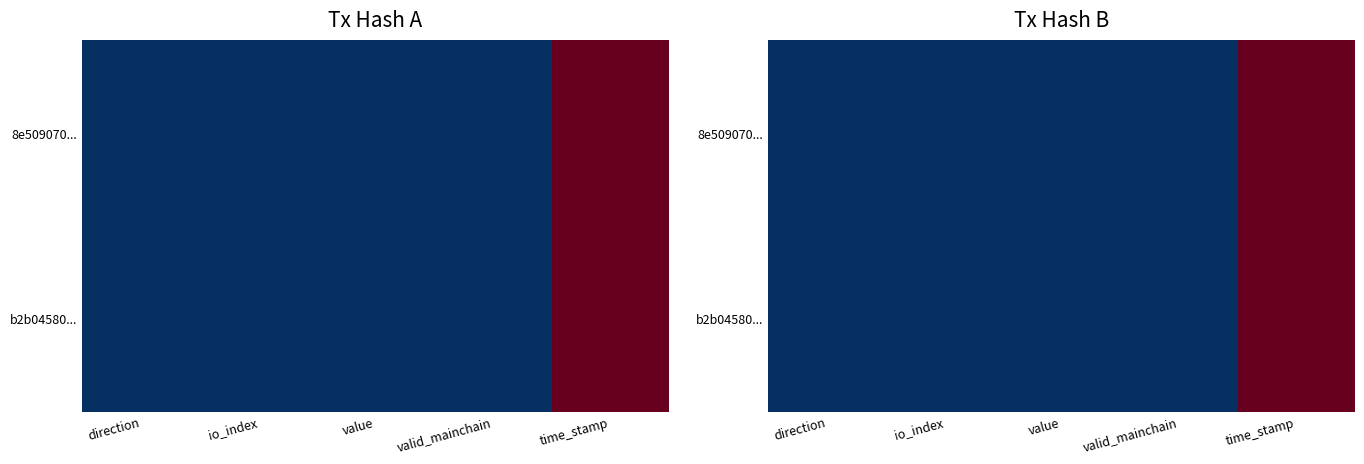

List the labels in order of b2b04580... value, smallest first.

direction, valid_mainchain, io_index, value, time_stamp